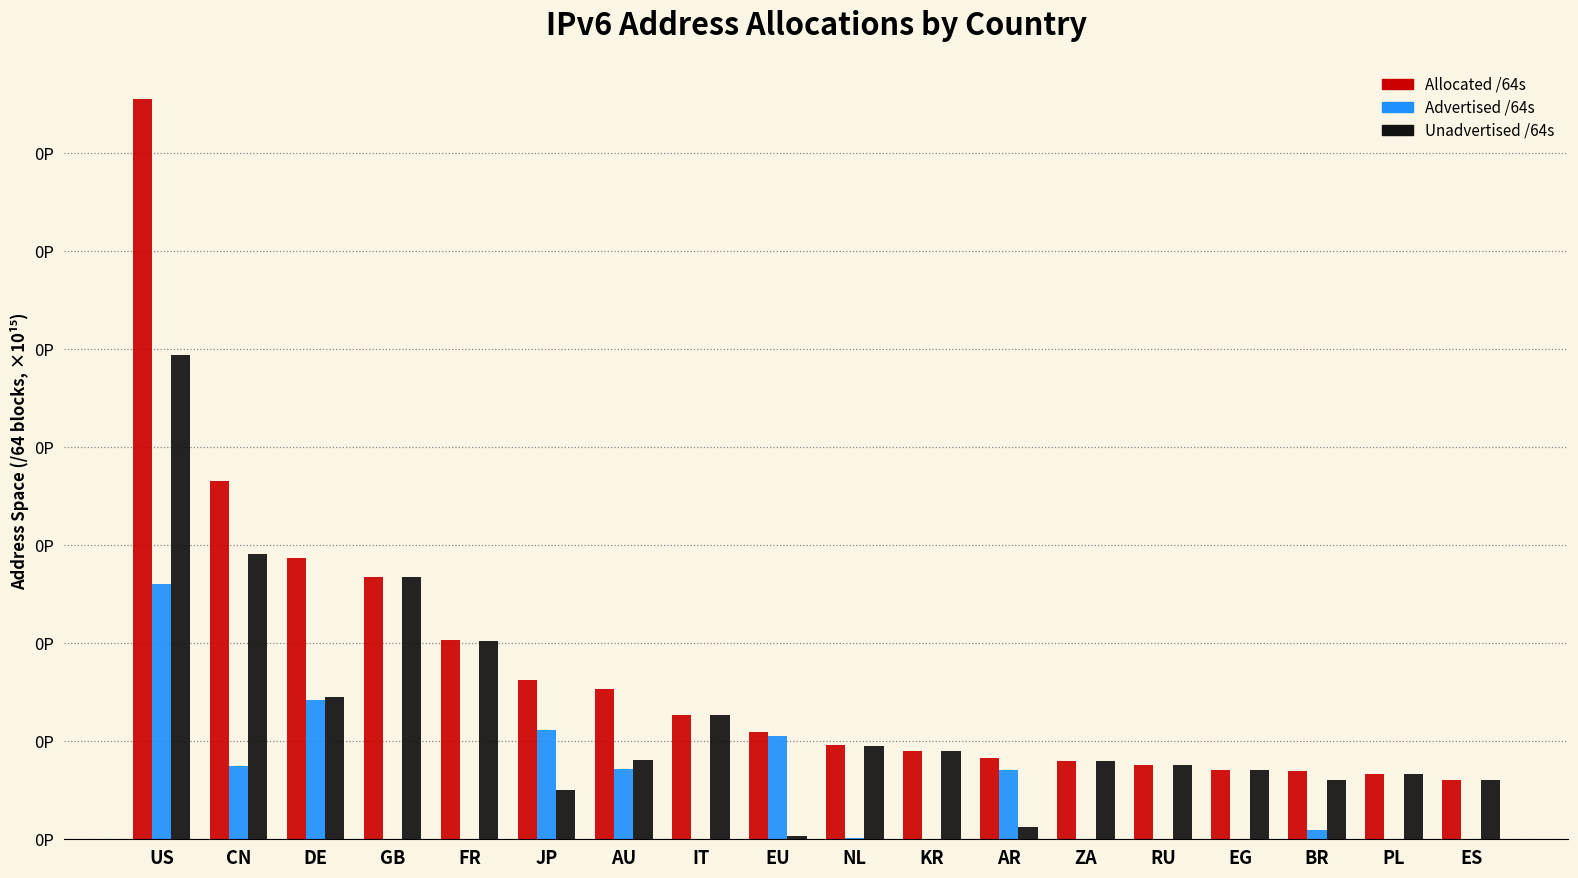

Reading left to right, what are all the values shown in this chart?

Allocated /64s: US=0.2	CN=0.1	DE=0.1	GB=0.1	FR=0.1	JP=0.0	AU=0.0	IT=0.0	EU=0.0	NL=0.0	KR=0.0	AR=0.0	ZA=0.0	RU=0.0	EG=0.0	BR=0.0	PL=0.0	ES=0.0
Advertised /64s: US=0.1	CN=0.0	DE=0.0	GB=0.0	FR=0.0	JP=0.0	AU=0.0	IT=0.0	EU=0.0	NL=0.0	KR=0.0	AR=0.0	ZA=0.0	RU=0.0	EG=0.0	BR=0.0	PL=0.0	ES=0.0
Unadvertised /64s: US=0.1	CN=0.1	DE=0.0	GB=0.1	FR=0.1	JP=0.0	AU=0.0	IT=0.0	EU=0.0	NL=0.0	KR=0.0	AR=0.0	ZA=0.0	RU=0.0	EG=0.0	BR=0.0	PL=0.0	ES=0.0